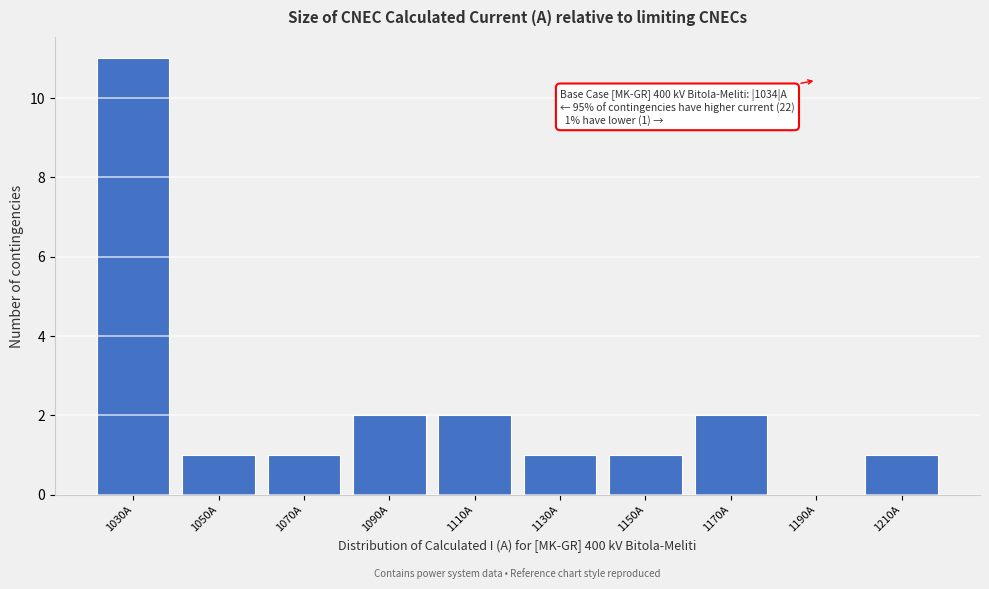

Reading left to right, what are all the values shown in this chart?

1030A=11	1050A=1	1070A=1	1090A=2	1110A=2	1130A=1	1150A=1	1170A=2	1190A=0	1210A=1